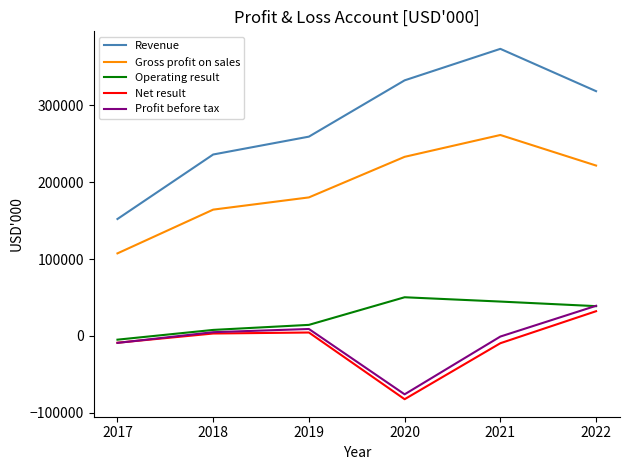

Does the chart have visible grid lines?

No